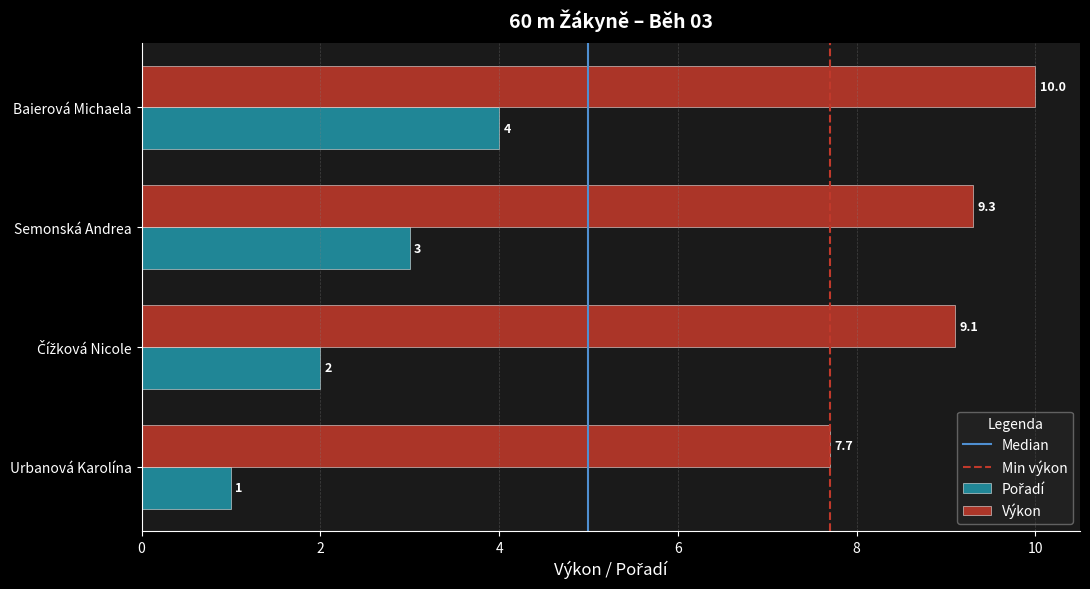

How many data points in Výkon are less than 9?

1